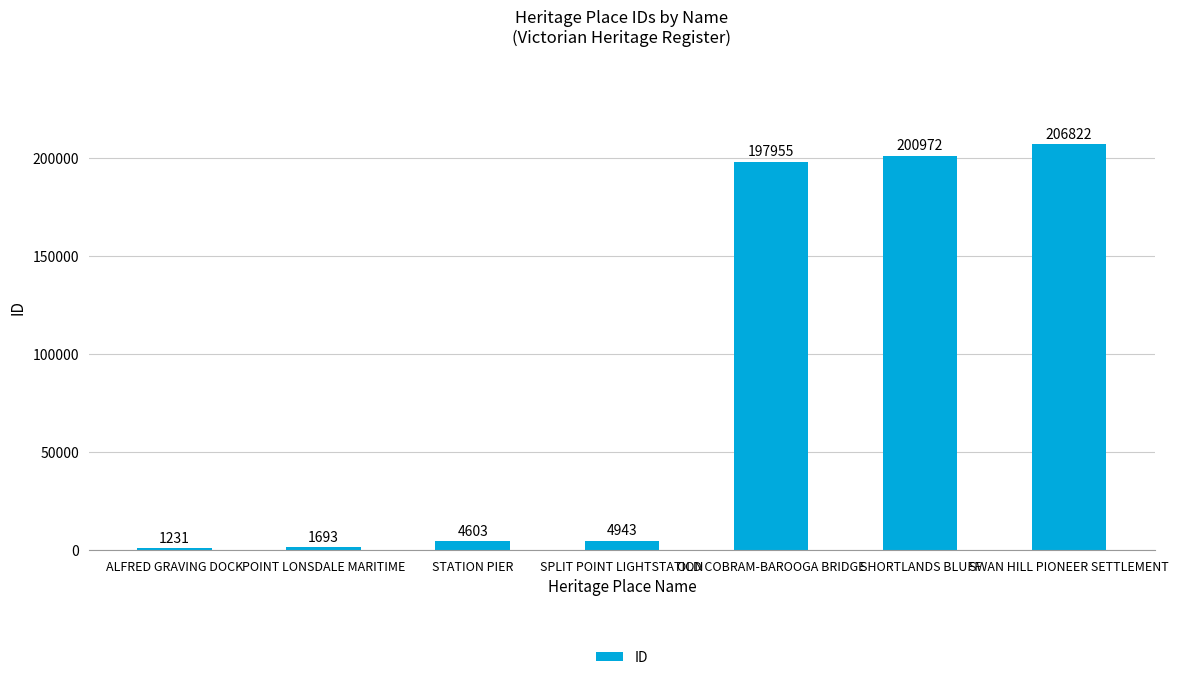

Which category has the highest value across all series?

SWAN HILL PIONEER SETTLEMENT